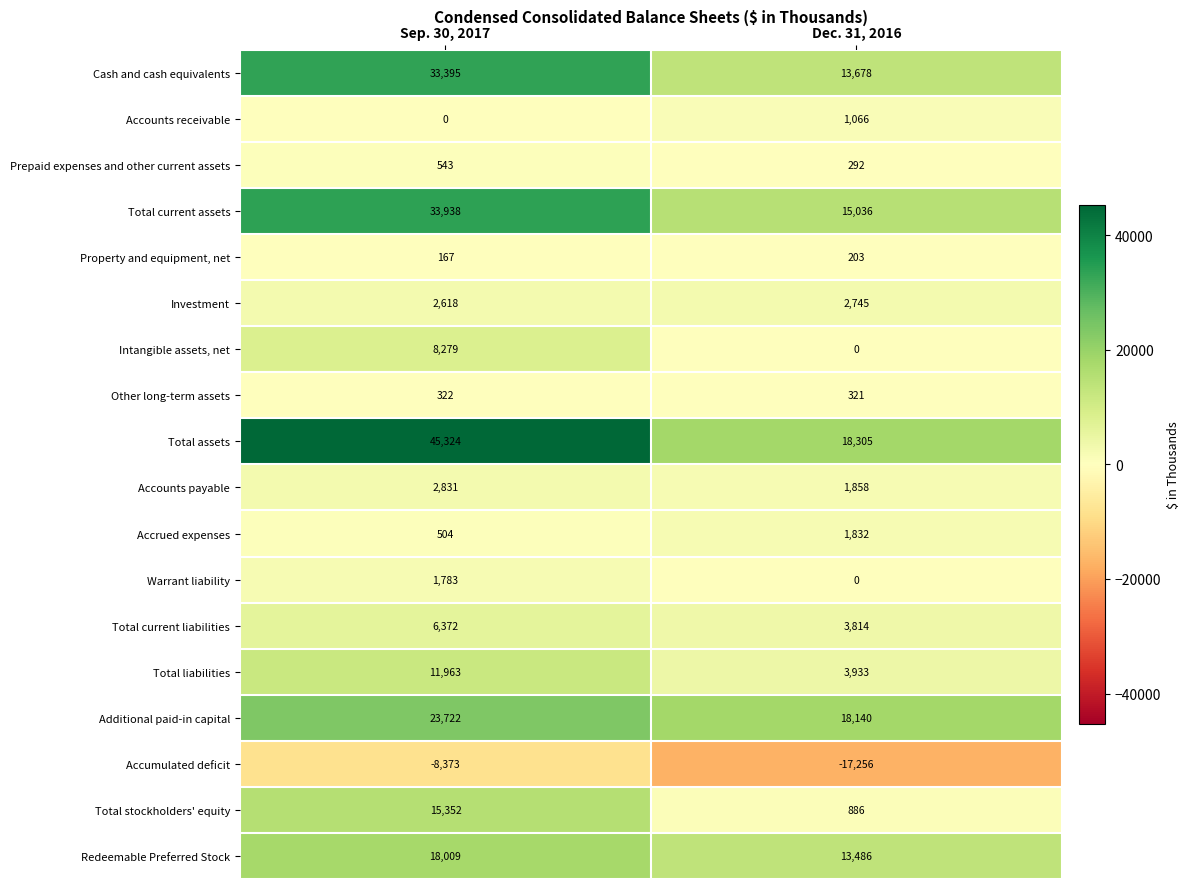

Rank the series by their maximum value, from highest to lowest.

Total assets, Total current assets, Cash and cash equivalents, Additional paid-in capital, Redeemable Preferred Stock, Total stockholders' equity, Total liabilities, Intangible assets, net, Total current liabilities, Accounts payable, Investment, Accrued expenses, Warrant liability, Accounts receivable, Prepaid expenses and other current assets, Other long-term assets, Property and equipment, net, Accumulated deficit